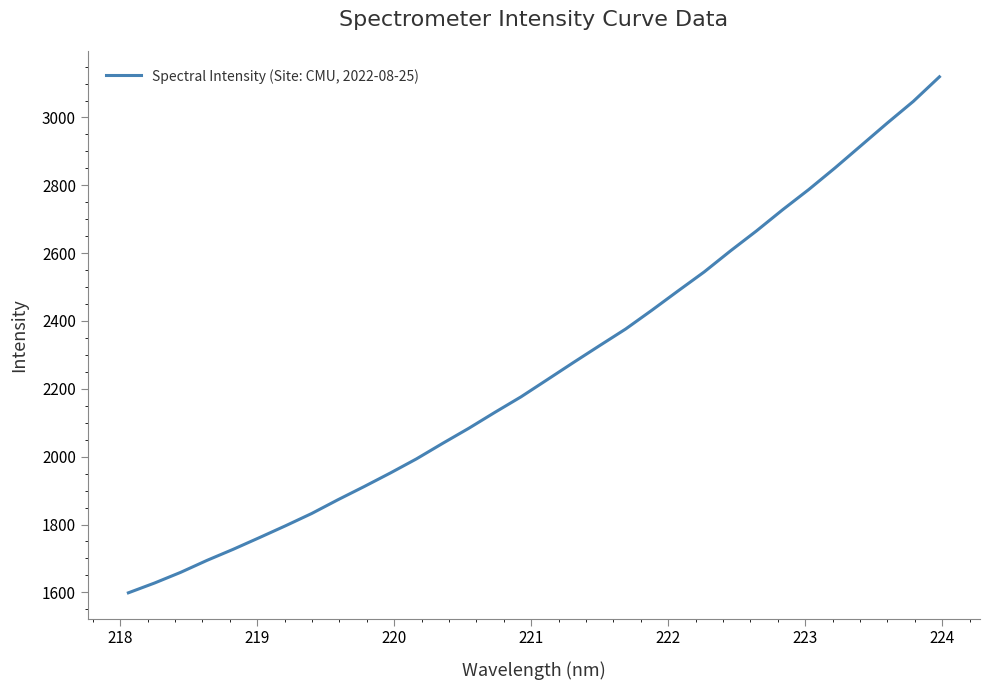

How many values are below 2226?

16